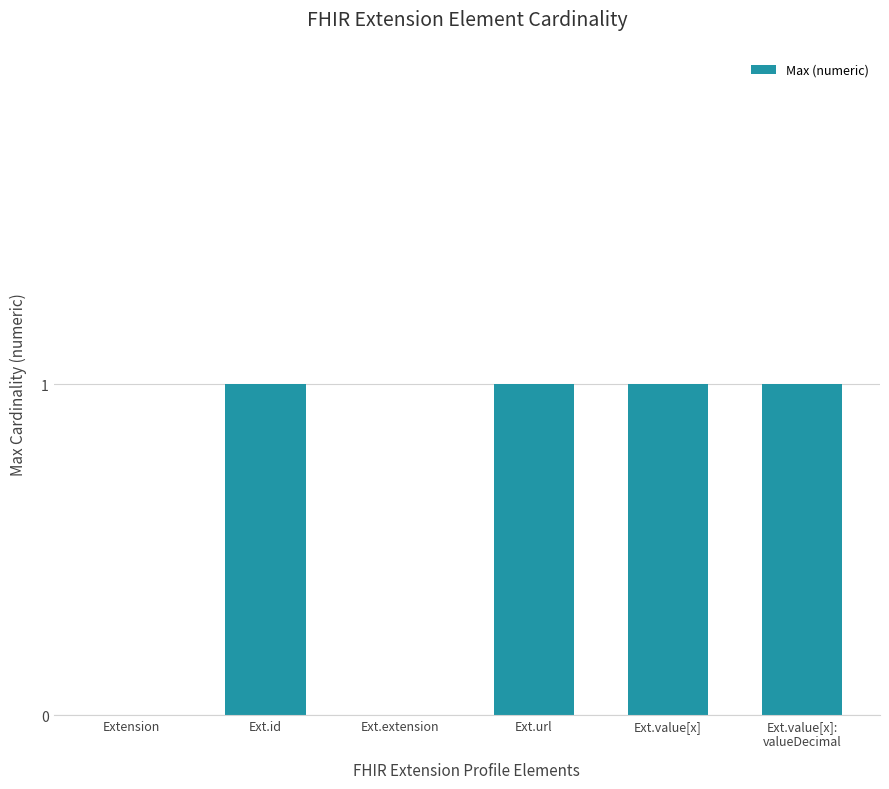

Between Ext.url and Extension, which is larger?

Ext.url